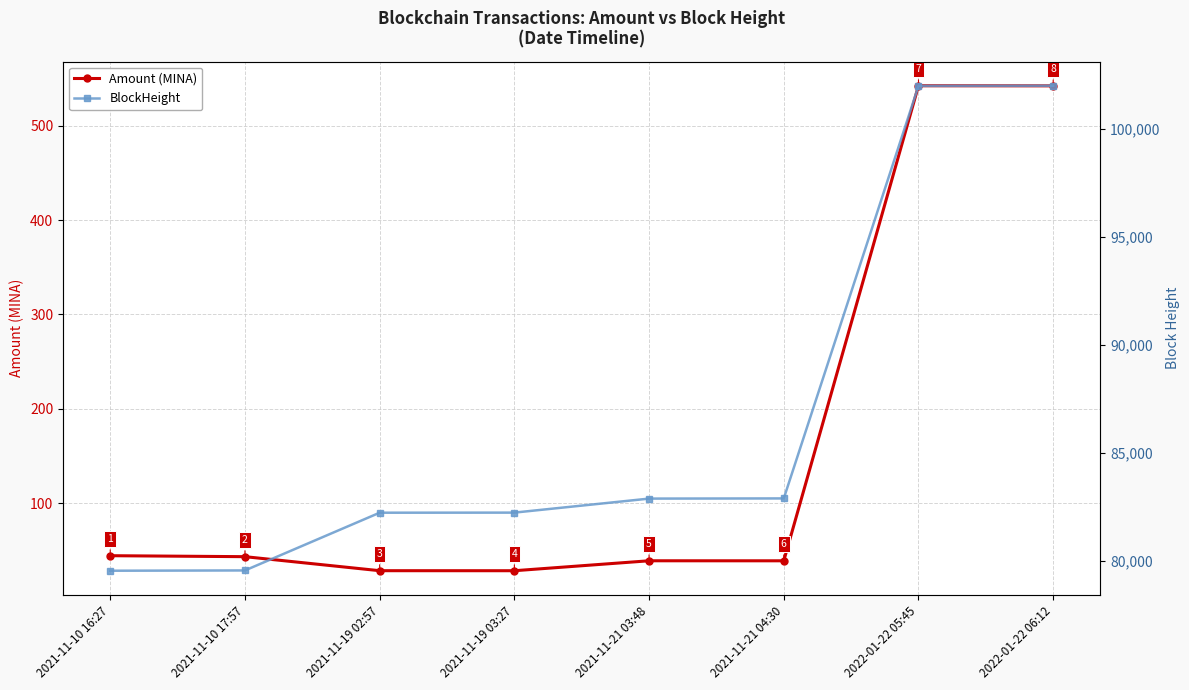

What is the label of the 6th point from the right?

2021-11-19 02:57